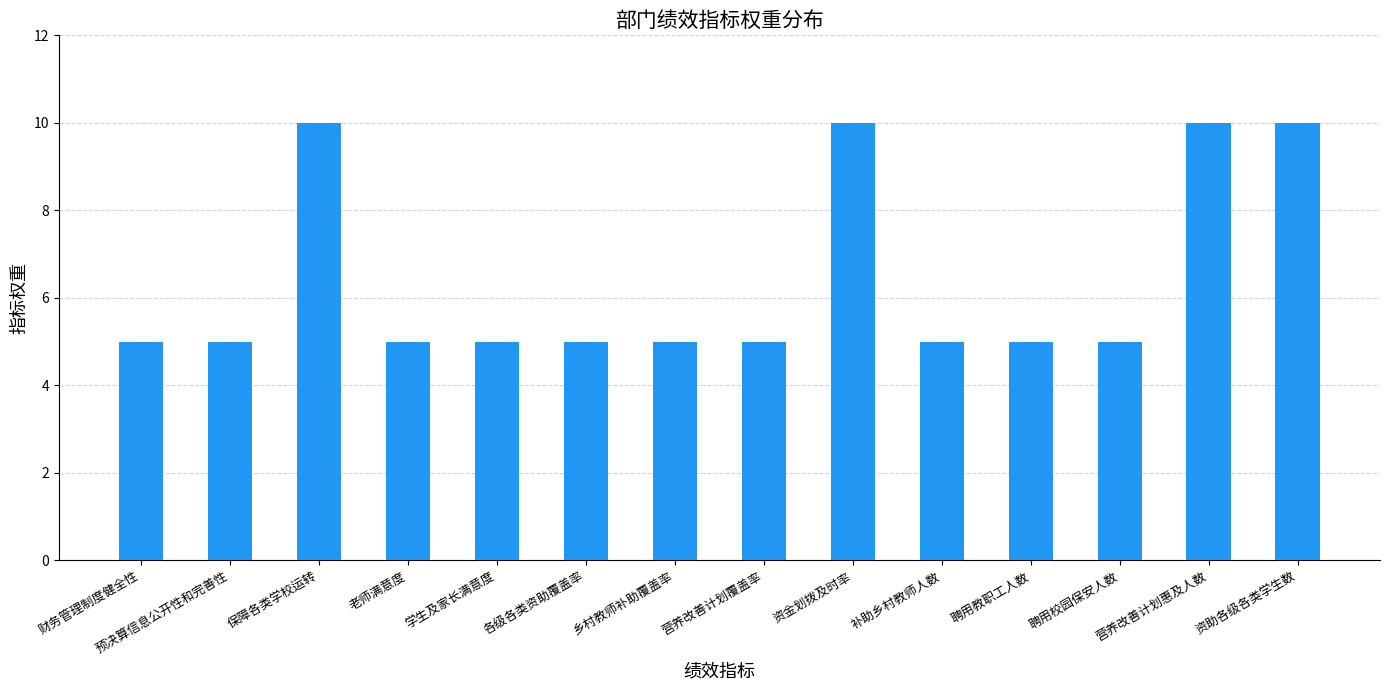

What is the approximate value at 补助乡村教师人数?

5